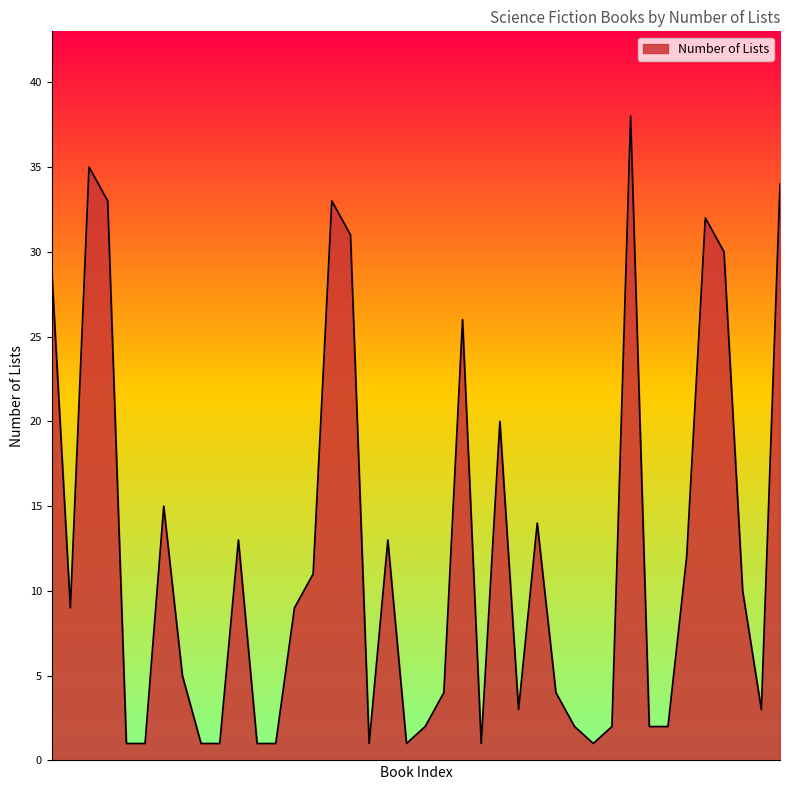

What is the difference between the maximum and minimum values?

37